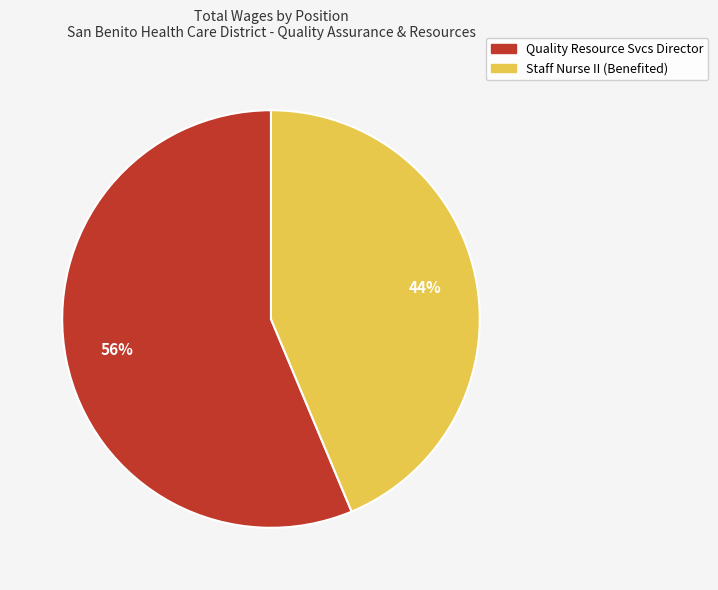

Between Quality Resource Svcs Director and Staff Nurse II (Benefited), which is larger?

Quality Resource Svcs Director